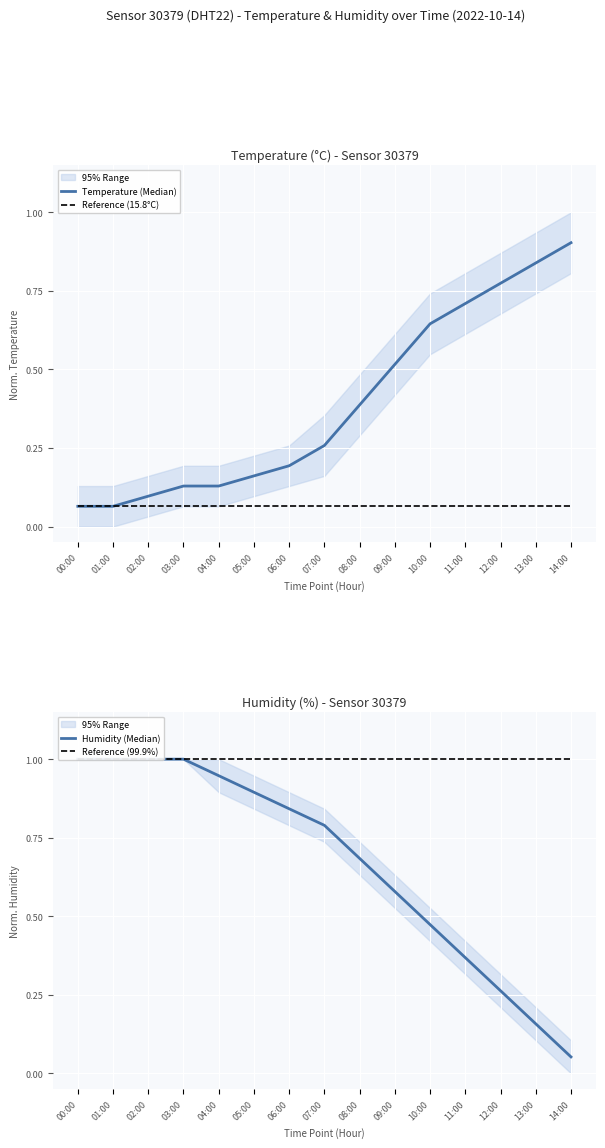

List the labels in order of Reference (15.8°C) value, smallest first.

00:00, 01:00, 02:00, 03:00, 04:00, 05:00, 06:00, 07:00, 08:00, 09:00, 10:00, 11:00, 12:00, 13:00, 14:00